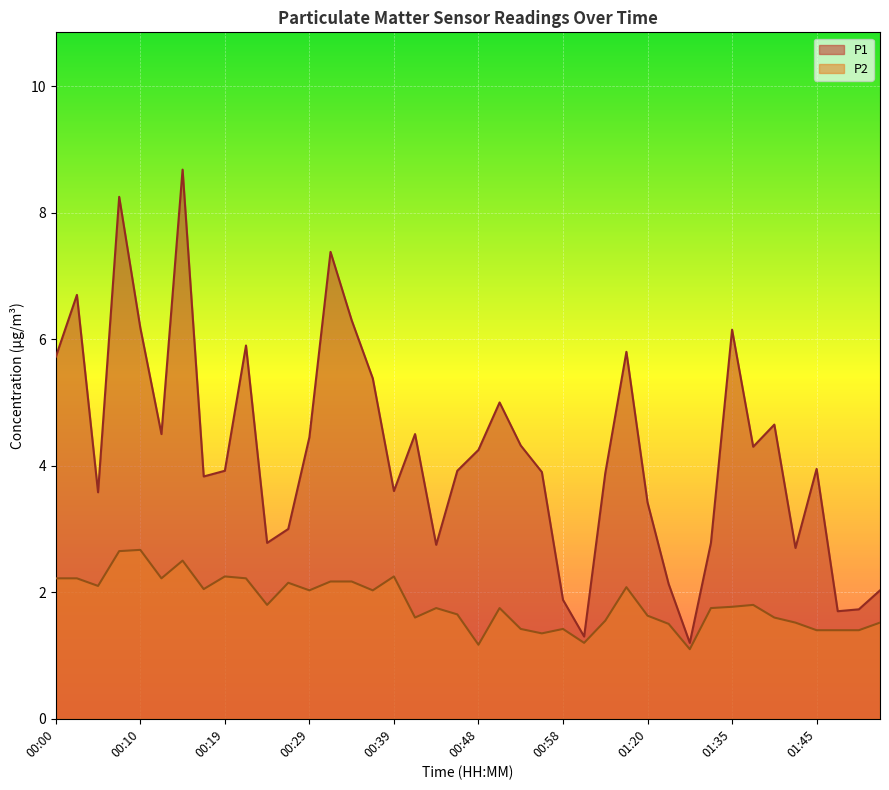

Reading left to right, what are all the values shown in this chart?

P1: 5.7	6.7	3.6	8.2	6.2	4.5	8.7	3.8	3.9	5.9	2.8	3.0	4.5	7.4	6.3	5.4	3.6	4.5	2.8	3.9	4.2	5.0	4.3	3.9	1.9	1.3	3.9	5.8	3.4	2.1	1.2	2.8	6.2	4.3	4.7	2.7	4.0	1.7	1.7	2.0
P2: 2.2	2.2	2.1	2.6	2.7	2.2	2.5	2.0	2.2	2.2	1.8	2.1	2.0	2.2	2.2	2.0	2.2	1.6	1.8	1.6	1.2	1.8	1.4	1.4	1.4	1.2	1.6	2.1	1.6	1.5	1.1	1.8	1.8	1.8	1.6	1.5	1.4	1.4	1.4	1.5